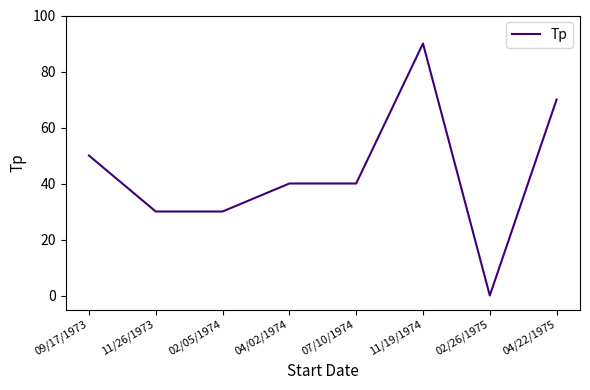

Does the chart have visible grid lines?

No